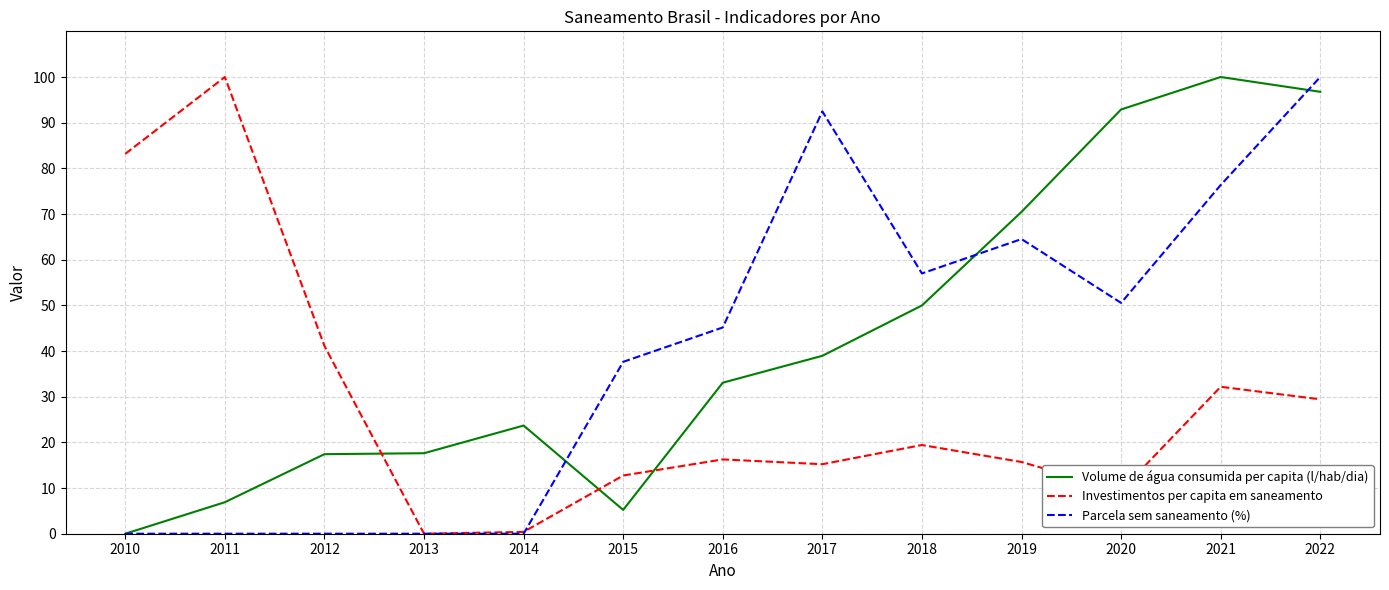

What are all the series names shown in the legend?

Volume de água consumida per capita (l/hab/dia), Investimentos per capita em saneamento, Parcela sem saneamento (%)